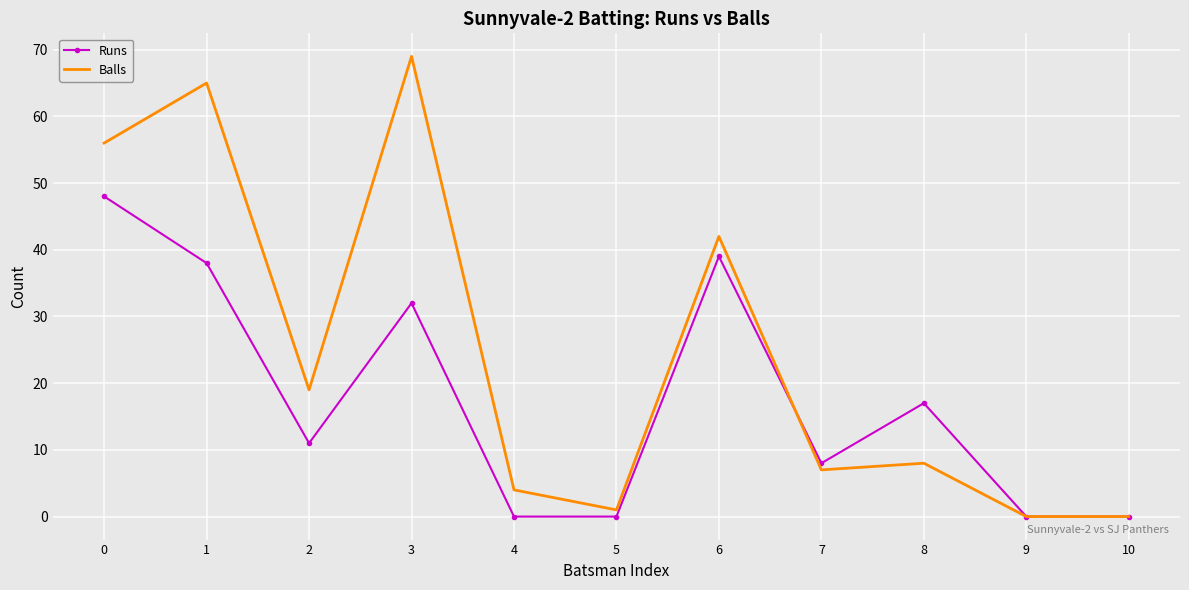

What is the highest value of the Balls series?

69